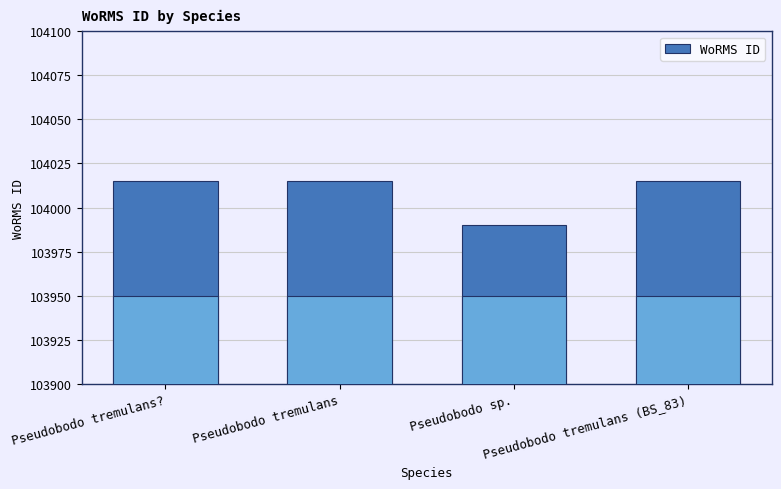

What is the sum of all values?

416035